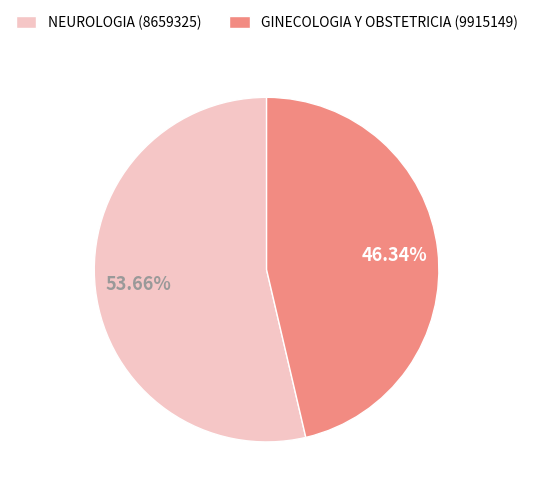

True or false: NEUROLOGIA accounts for 65% of the total.

False